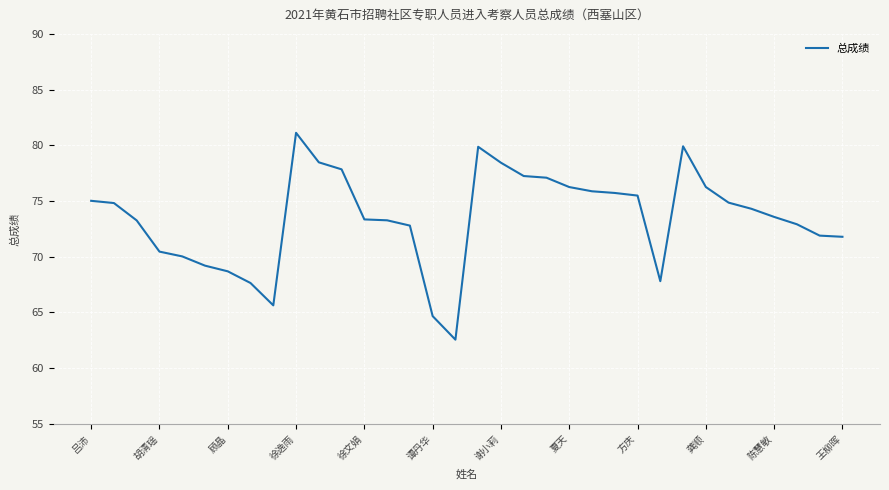

What is the difference between the maximum and minimum values?

18.6